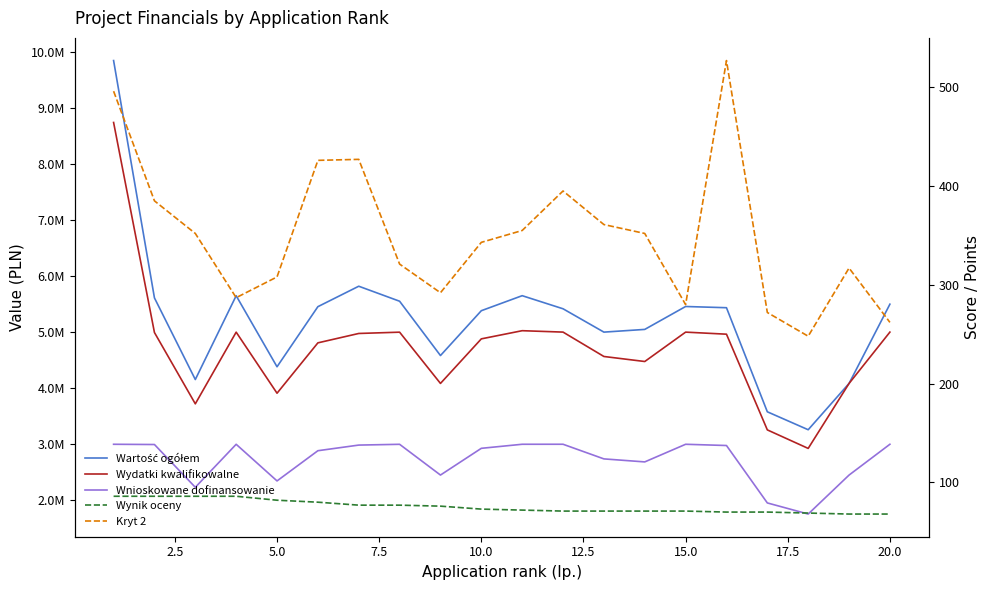

In Kryt 2, how many points are higher than both neighbors (excluding endpoints)?

4